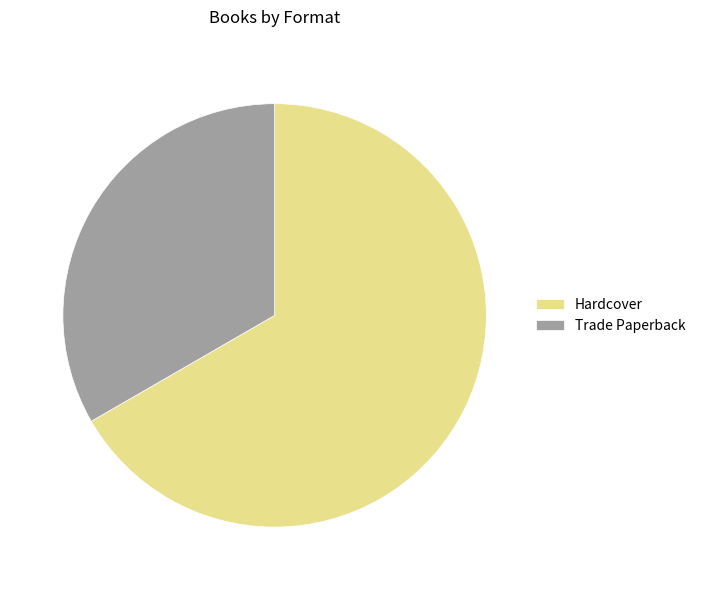

Is the sum of Trade Paperback and Hardcover greater than half?

Yes